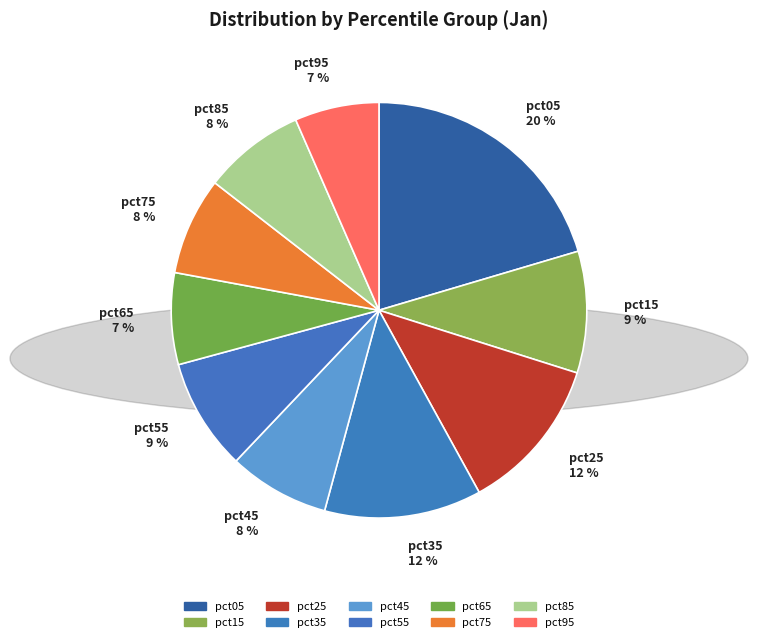

Is there a majority slice in this chart?

No